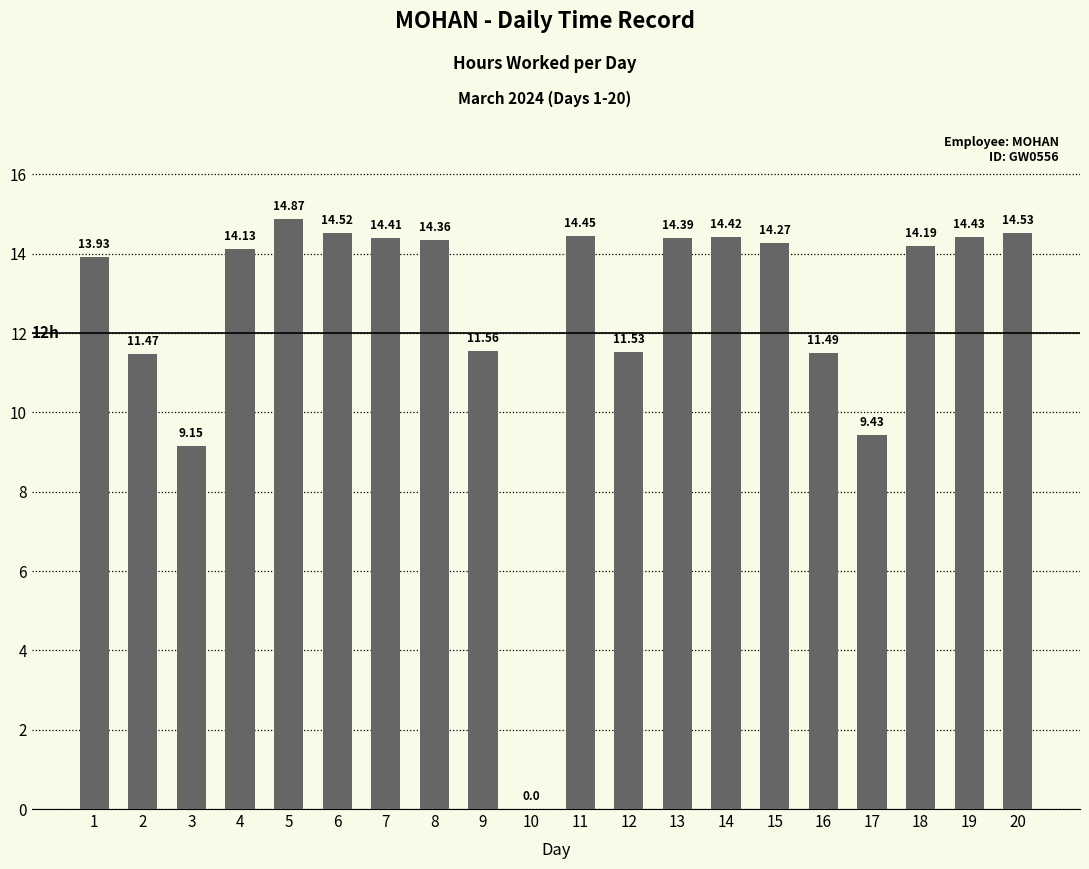

What is the sum of all values?

251.5